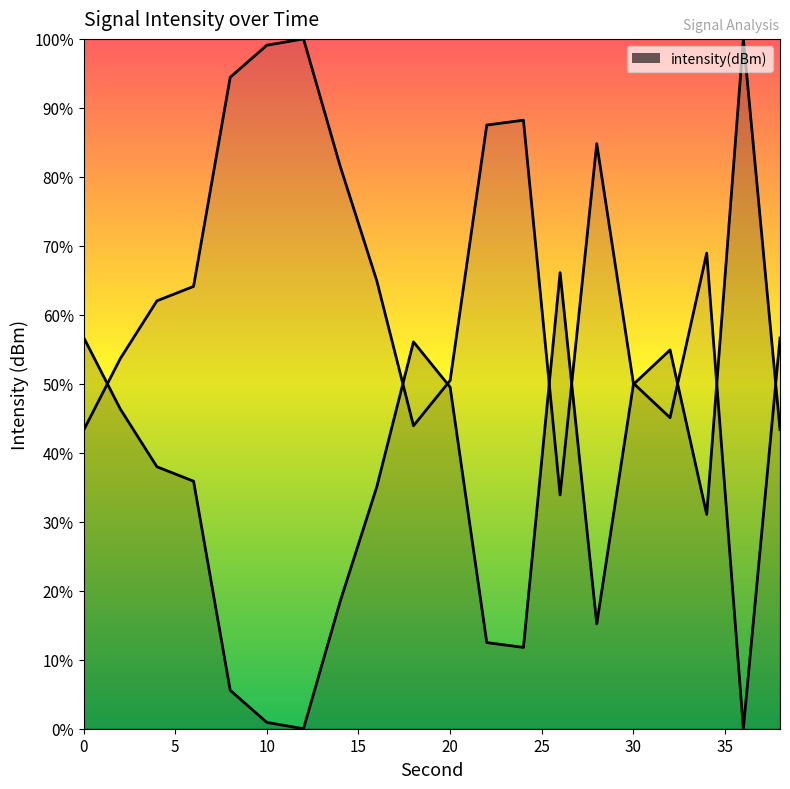

The value at 18 is 140.6. True or false?

False